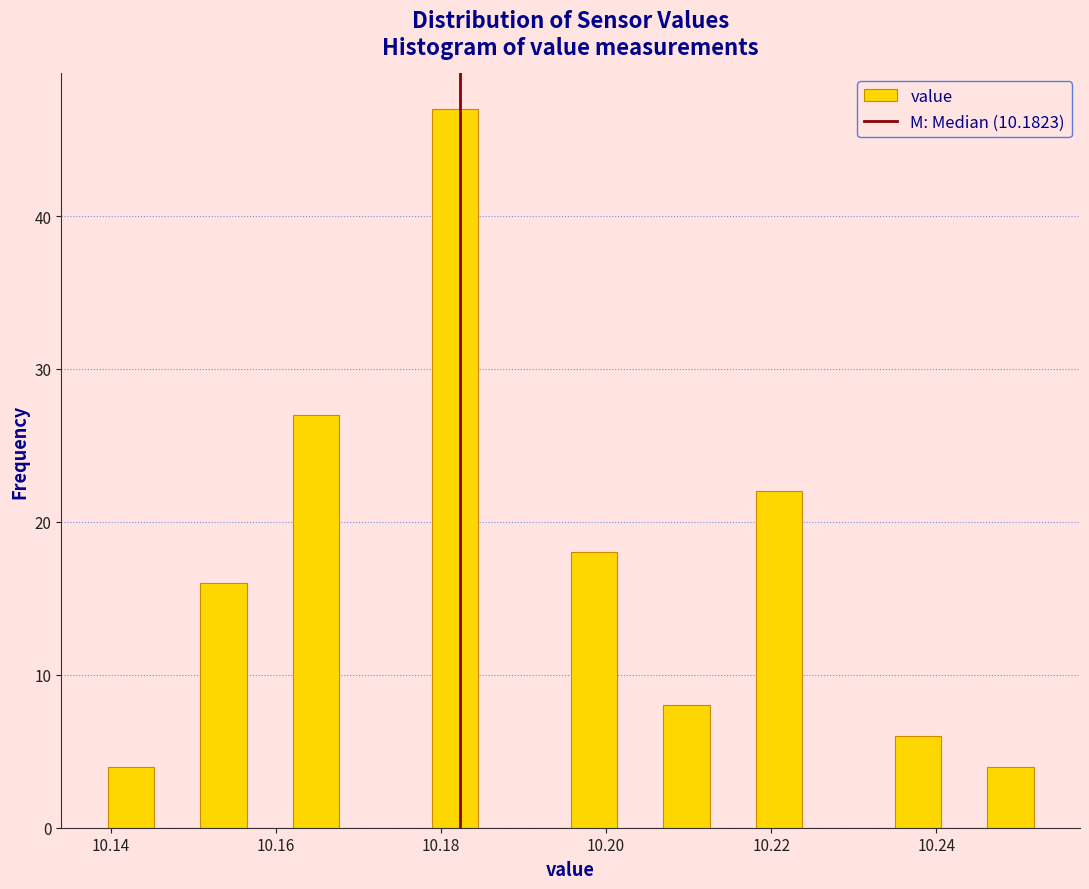

Read against the x-axis, roughly where is the centre of the tallest bar?

10.182